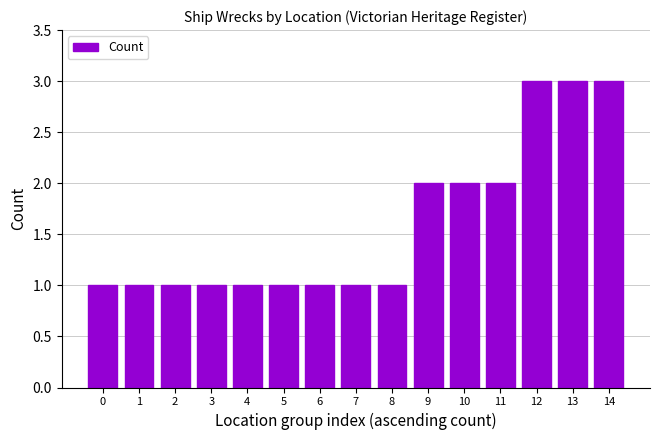

What is the value of the 11th bar from the left?

2